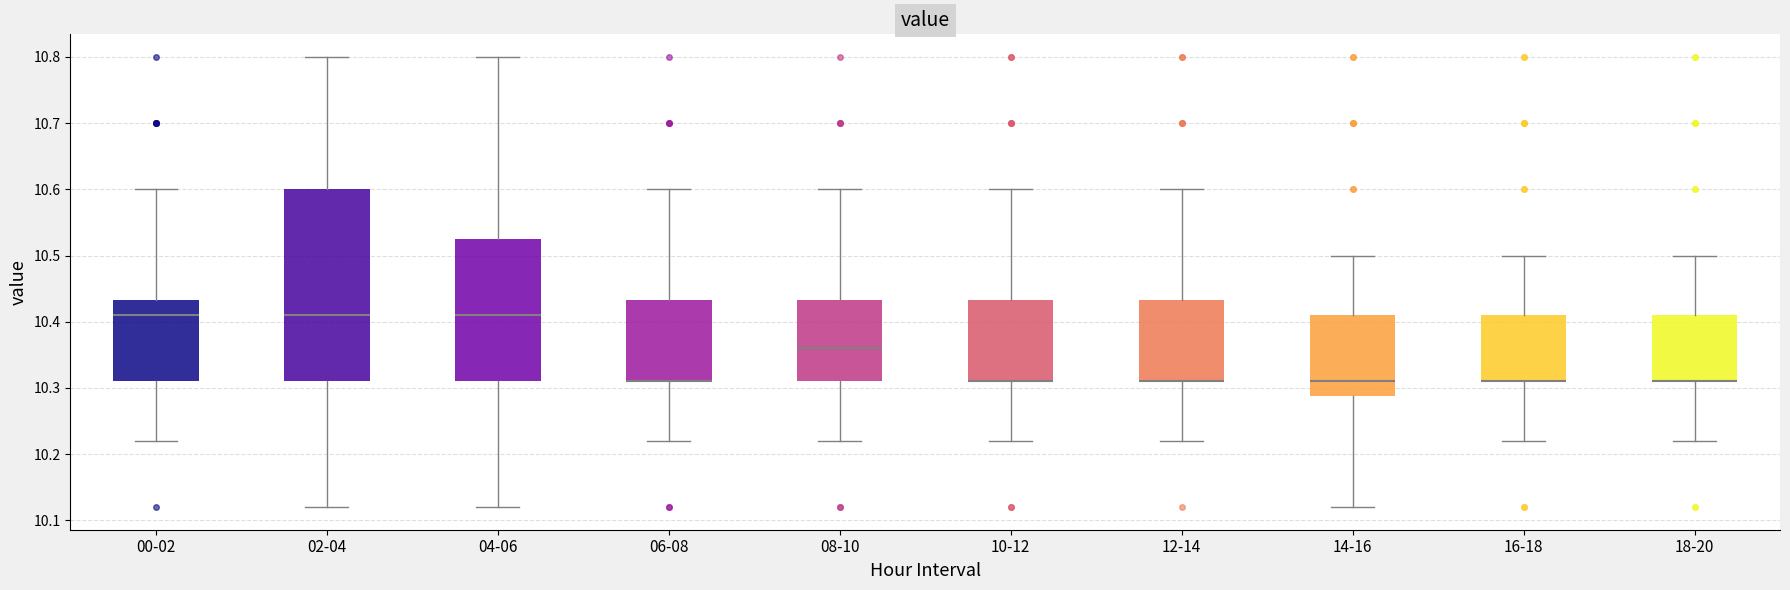

Reading left to right, transcribe this box plot: for each box, give where its median line is, the range the box spans, and where its two whiskers end, as read against the y-axis. The values are not printed on the chart, so give them approximately, as read against the axis.

00-02: median 10.41, box 10.31 to 10.43, whiskers 10.22 to 10.60
02-04: median 10.41, box 10.31 to 10.60, whiskers 10.12 to 10.80
04-06: median 10.41, box 10.31 to 10.53, whiskers 10.12 to 10.80
06-08: median 10.31 (drawn on the box's lower edge), box 10.31 to 10.43, whiskers 10.22 to 10.60
08-10: median 10.36, box 10.31 to 10.43, whiskers 10.22 to 10.60
10-12: median 10.31 (drawn on the box's lower edge), box 10.31 to 10.43, whiskers 10.22 to 10.60
12-14: median 10.31 (drawn on the box's lower edge), box 10.31 to 10.43, whiskers 10.22 to 10.60
14-16: median 10.31, box 10.29 to 10.41, whiskers 10.12 to 10.50
16-18: median 10.31 (drawn on the box's lower edge), box 10.31 to 10.41, whiskers 10.22 to 10.50
18-20: median 10.31 (drawn on the box's lower edge), box 10.31 to 10.41, whiskers 10.22 to 10.50